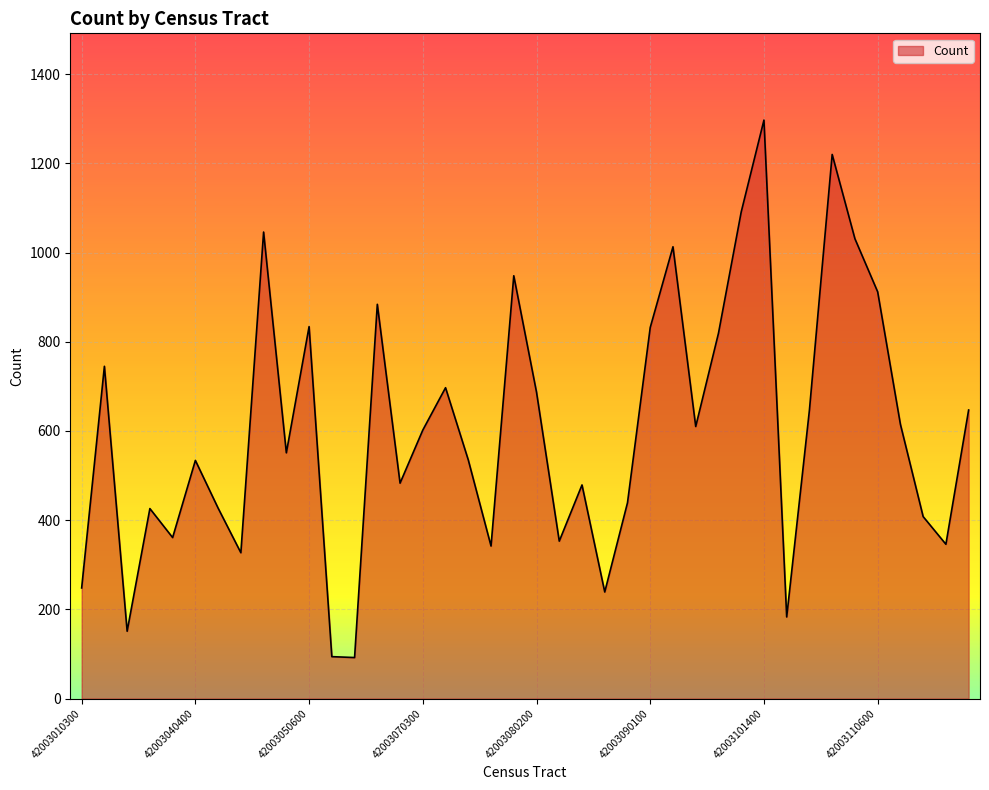

What is the difference between the maximum and minimum values?

1205